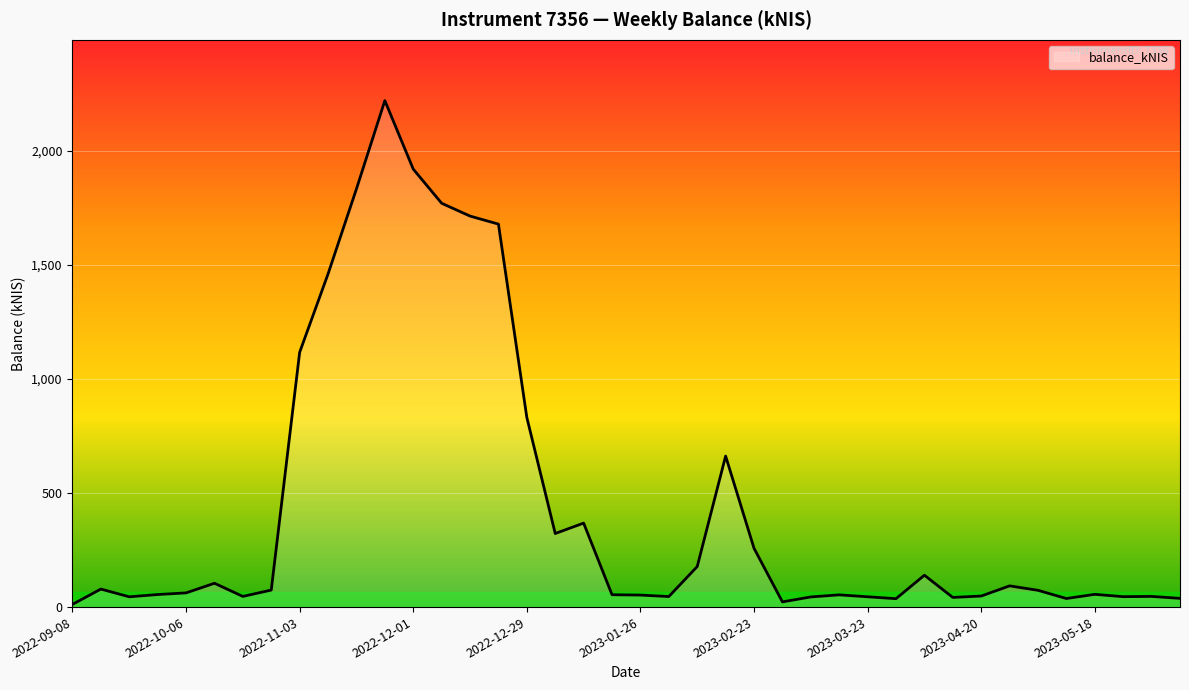

What is the maximum value shown in the chart?

2221.1